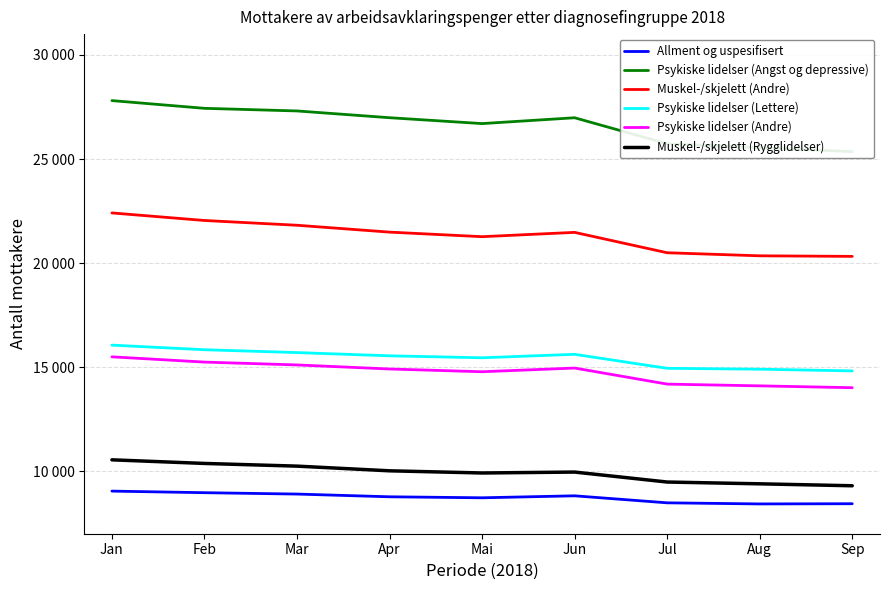

What is the label of the 2nd point from the left?

Feb